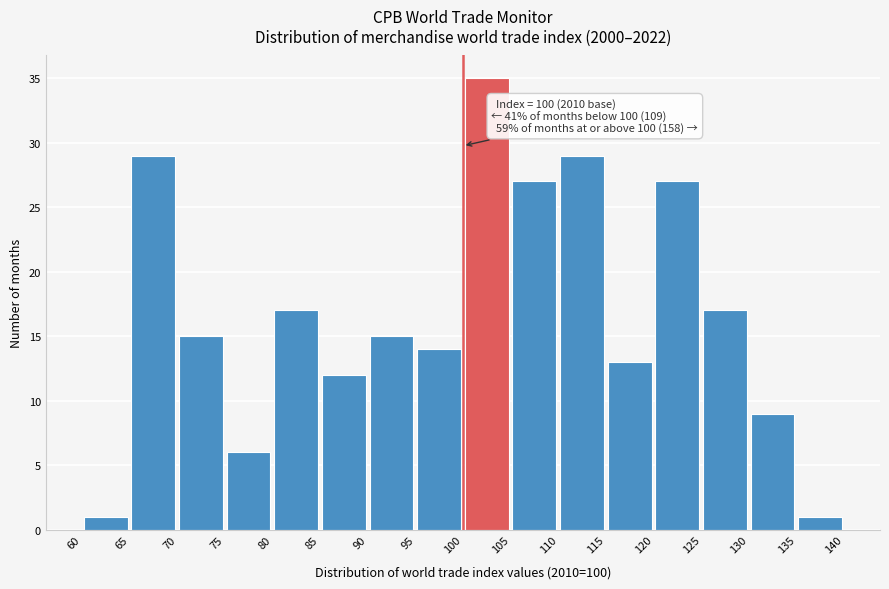

Over which range of the x-axis is the bar tallest?

100 to 105